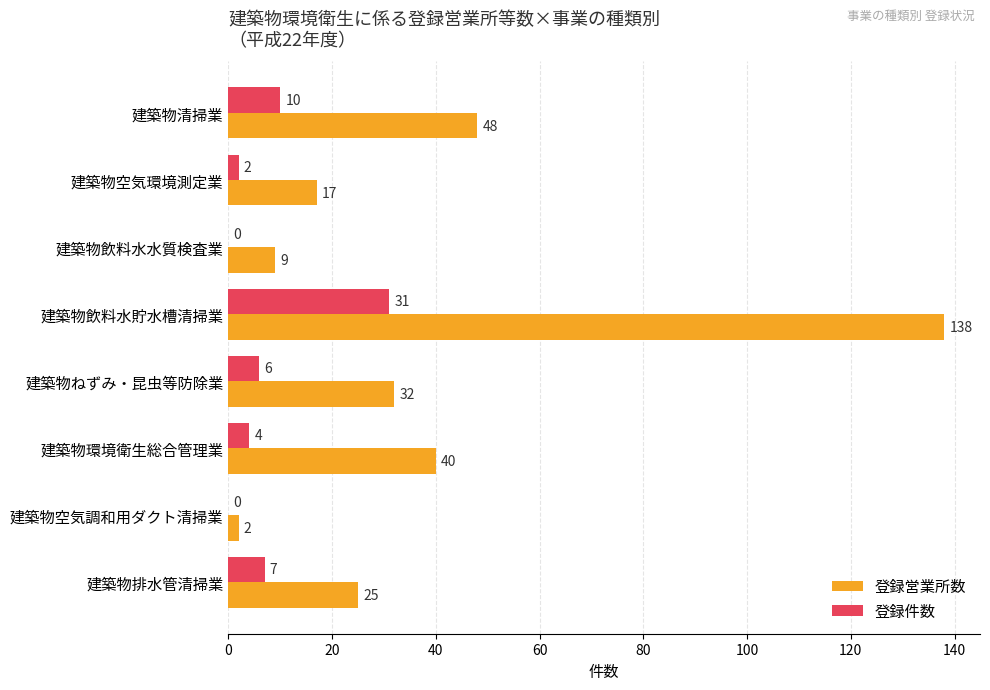

What is the sum of all 登録営業所数 values?

311